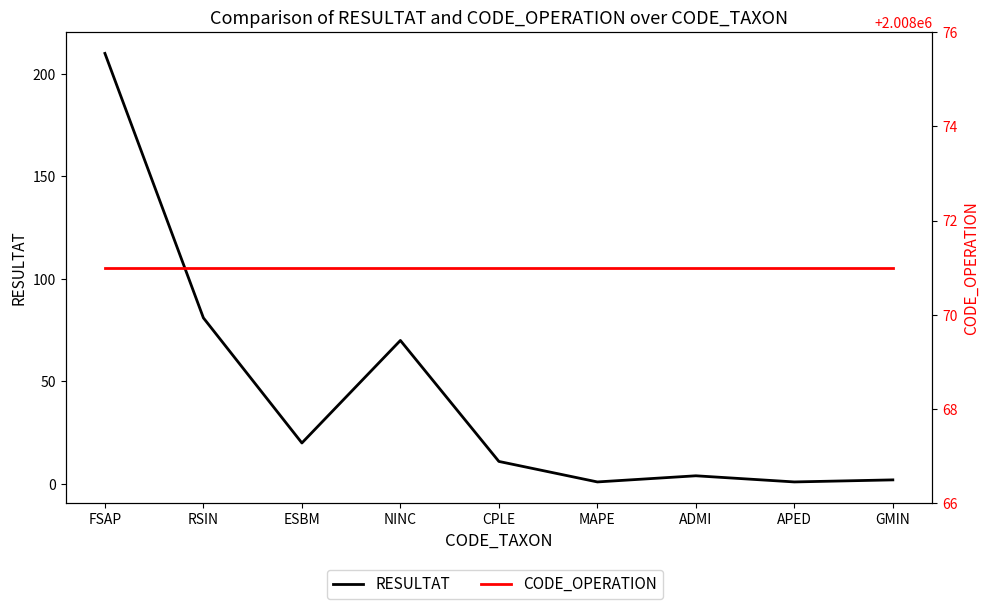

True or false: CODE_OPERATION and RESULTAT cross at least once.

False